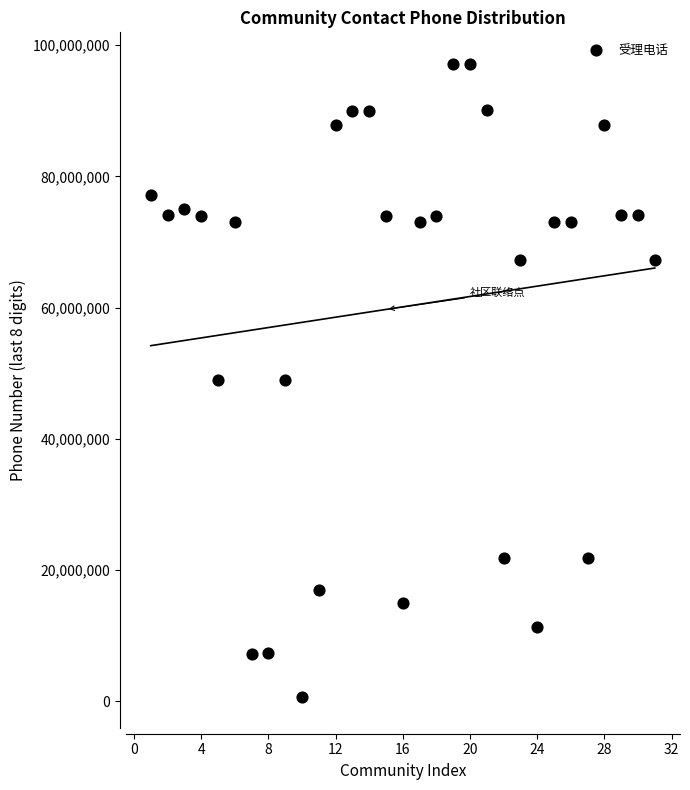

What is the range of X values (max minus min)?

30